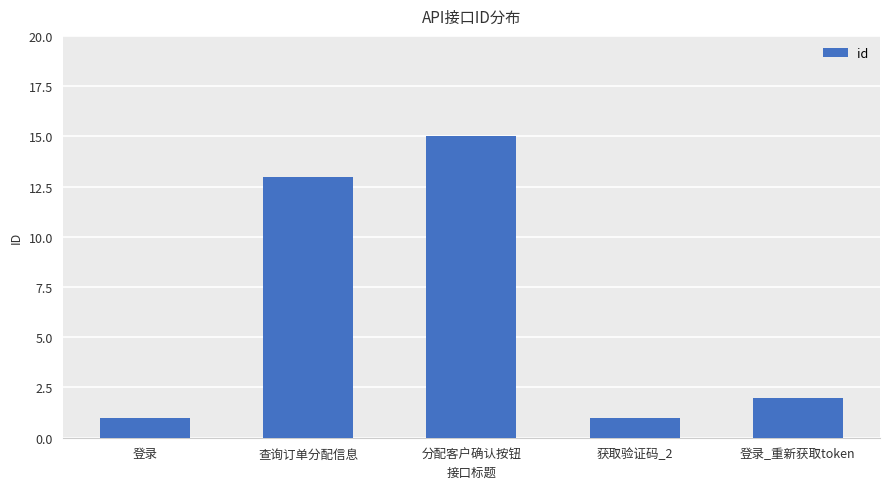

What is the difference between the second highest and minimum values?

12